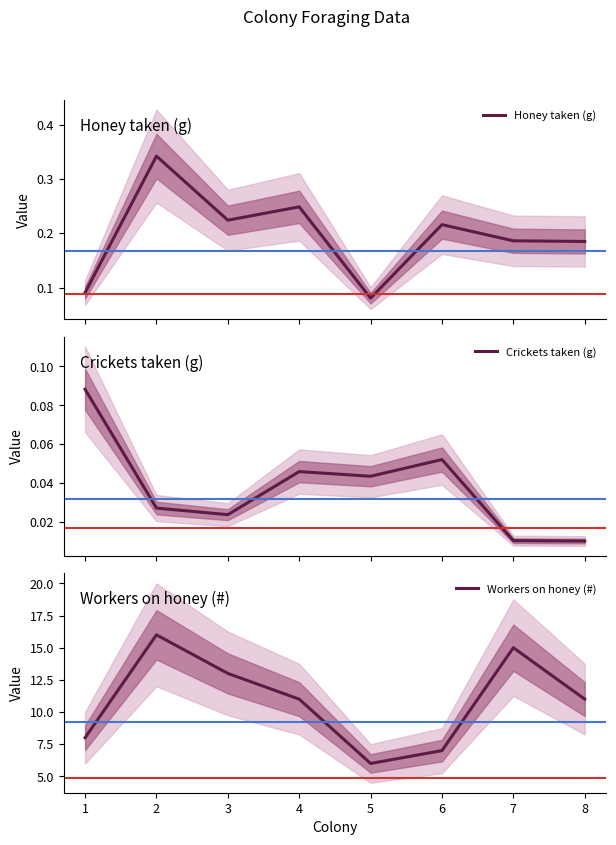

True or false: Honey taken (g) and Crickets taken (g) intersect in this chart.

False